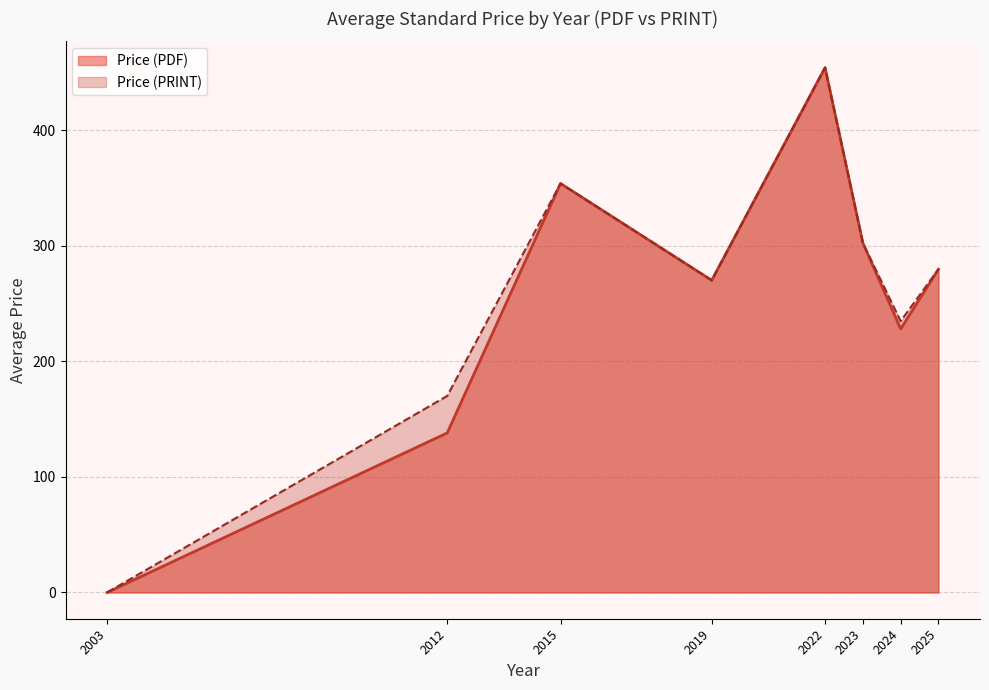

List the labels in order of Price (PRINT) value, smallest first.

2003, 2012, 2024, 2019, 2025, 2023, 2015, 2022